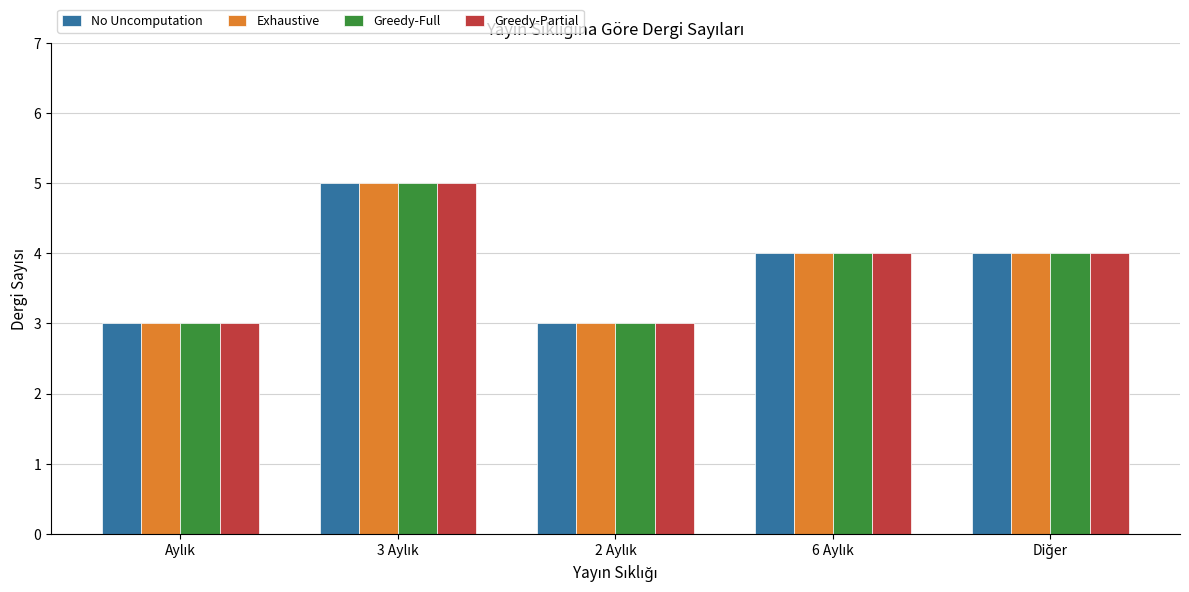

Reading right to left, extract all data points from this chart.

No Uncomputation: 4	4	3	5	3
Exhaustive: 4	4	3	5	3
Greedy-Full: 4	4	3	5	3
Greedy-Partial: 4	4	3	5	3